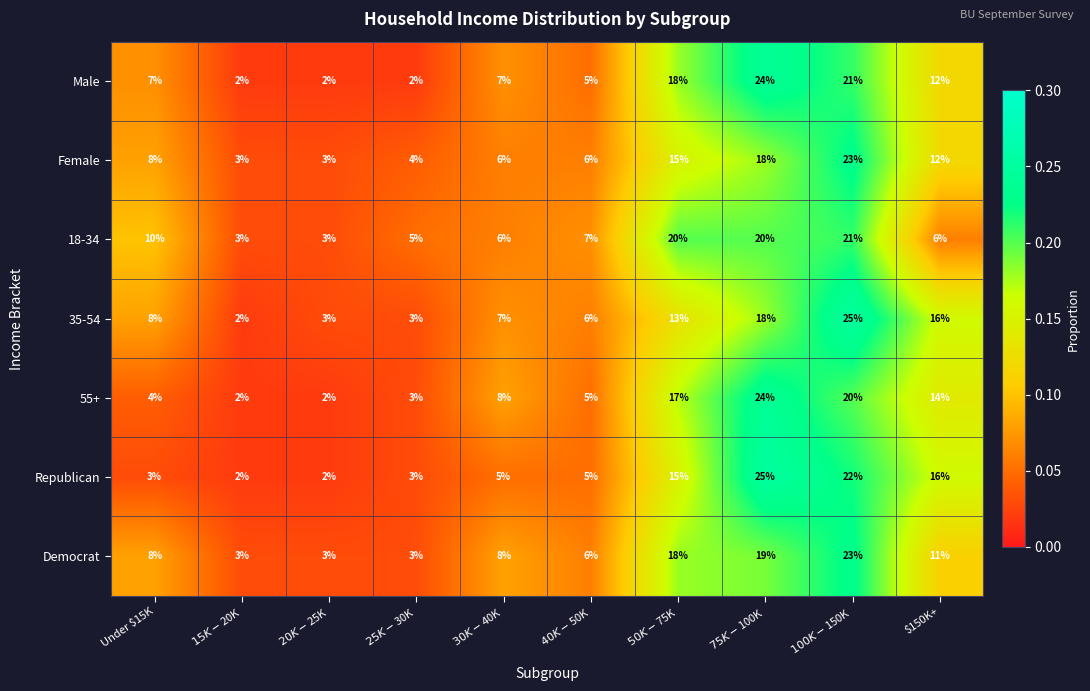

What is the total value across all series at $75K-$100K?

148